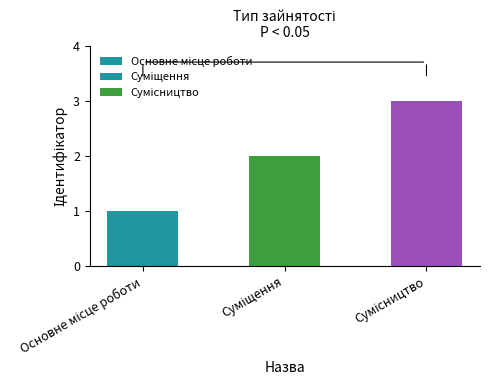

What is the difference between the maximum and minimum values?

2